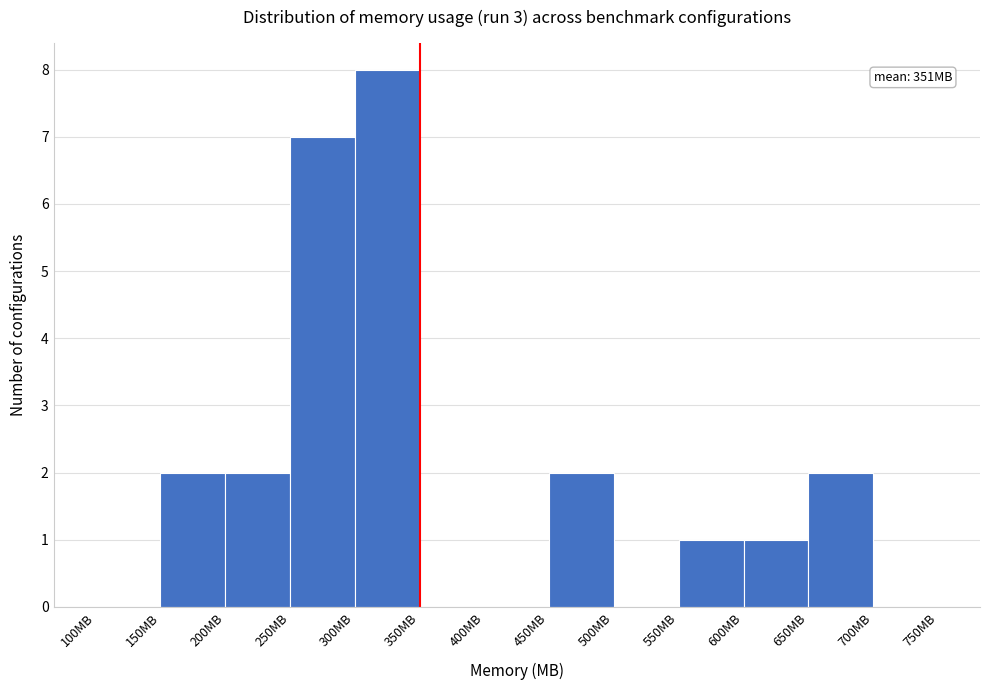

Which range on the x-axis has the tallest bar?

300 to 350